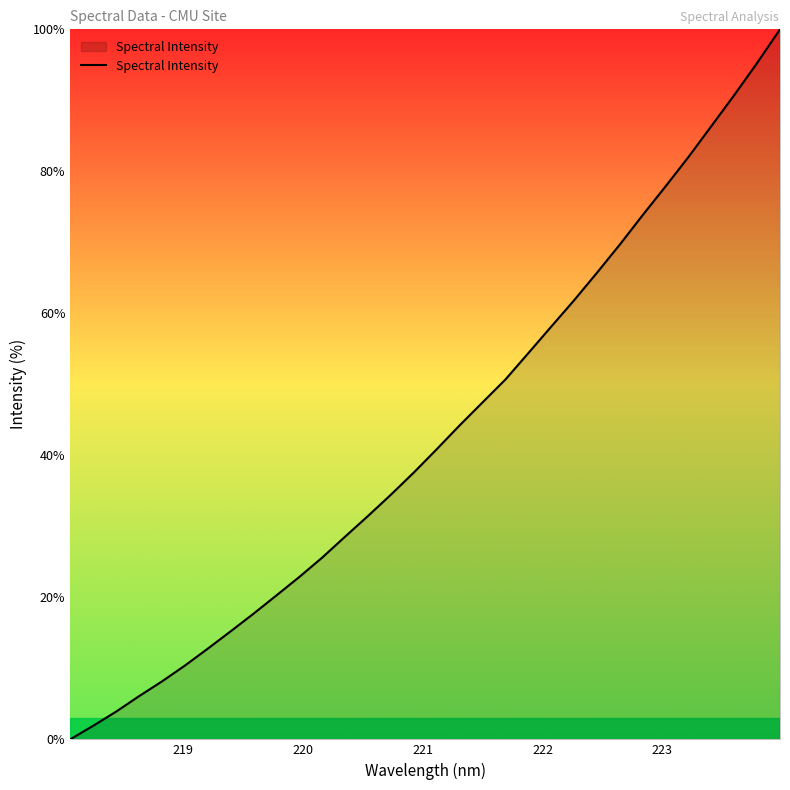

Reading left to right, what are all the values shown in this chart?

0.0	1.9	3.9	6.1	8.1	10.4	12.8	15.2	17.7	20.3	22.9	25.6	28.6	31.5	34.5	37.6	40.9	44.2	47.5	50.7	54.4	58.1	61.8	65.7	69.7	73.9	77.9	82.0	86.4	90.7	95.3	100.0